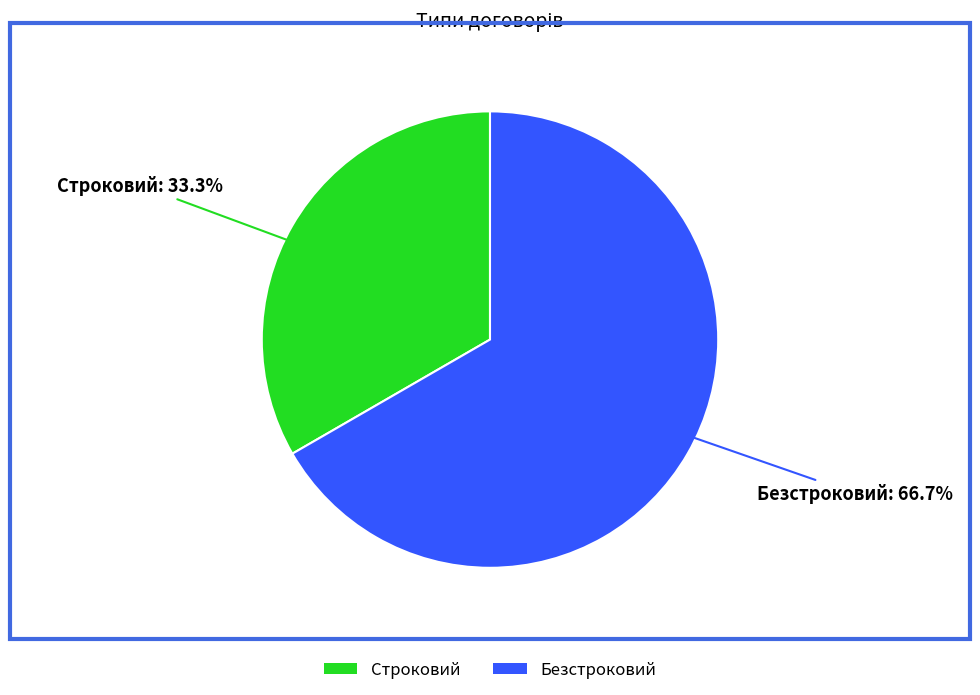

To the nearest percent, what percentage of the pie is Безстроковий?

67%